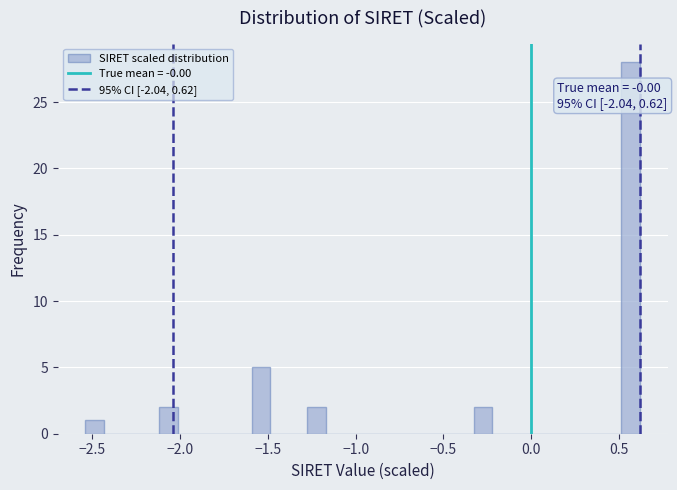

Around what value on the x-axis is the tallest bar? Give the approximate position of its centre, as read against the axis.

0.55